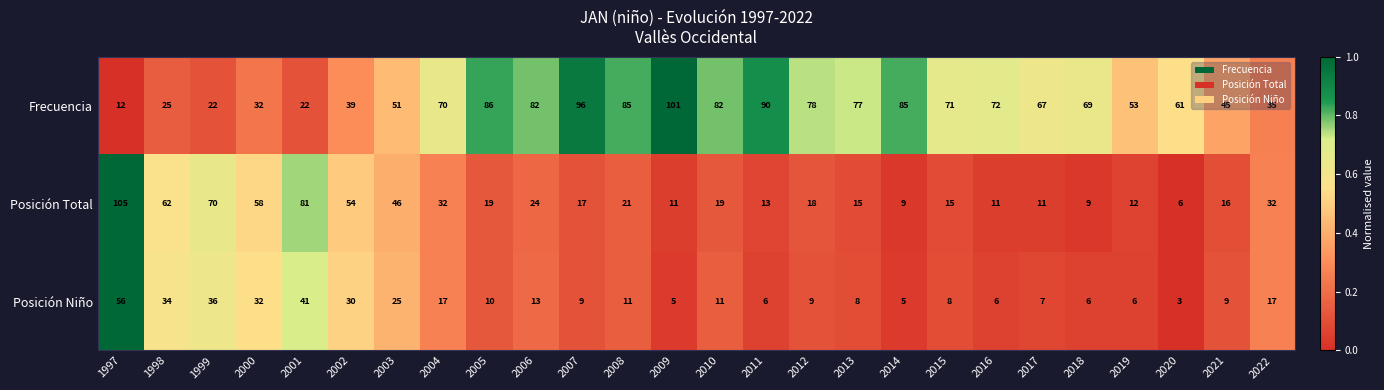

Which series has the largest range (max minus min)?

Posición Total